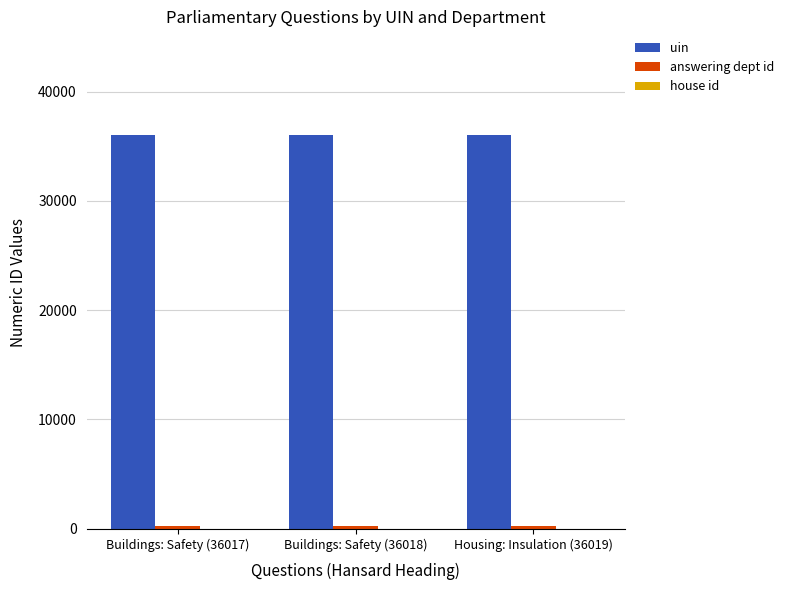

Which series has the largest total across all categories?

uin